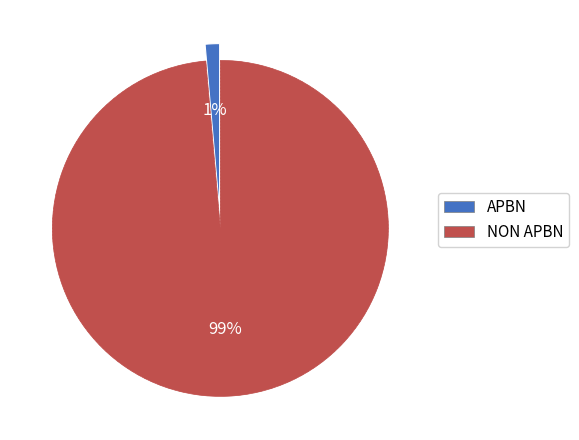

To the nearest percent, what percentage of the pie is APBN?

1%